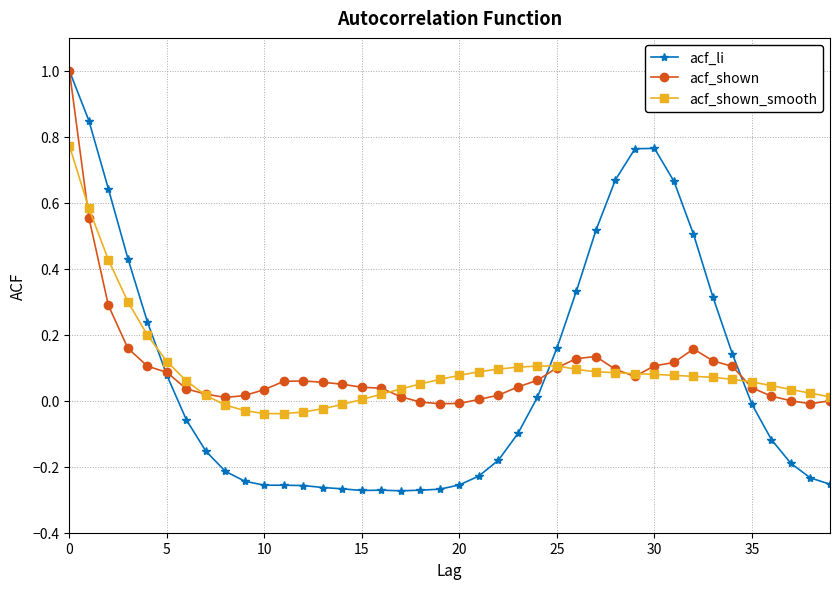

What is the maximum value for acf_li?

1.0